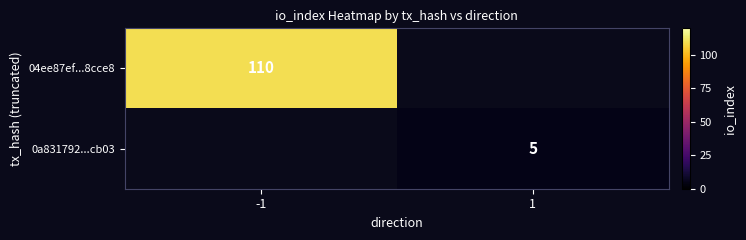

How many categories are shown in the chart?

2